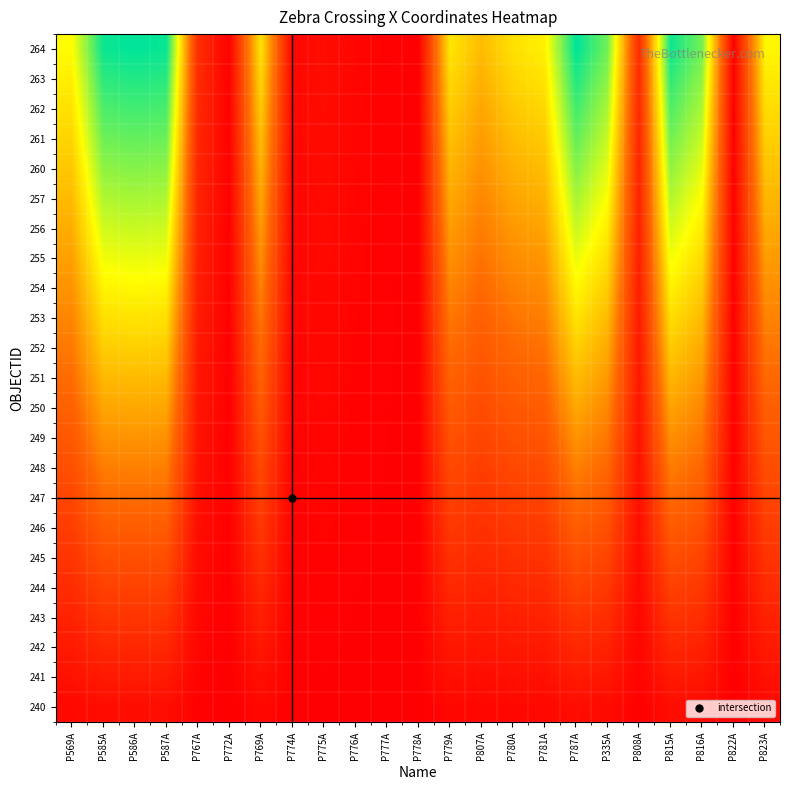

Reading left to right, list all the values displayed in this chart.

240: P569A=0.0	P585A=0.0	P586A=0.0	P587A=0.0	P767A=0.0	P772A=0.0	P769A=0.0	P774A=0.0	P775A=0.0	P776A=0.0	P777A=0.0	P778A=0.0	P779A=0.0	P807A=0.0	P780A=0.0	P781A=0.0	P787A=0.0	P335A=0.0	P808A=0.0	P815A=0.0	P816A=0.0	P822A=0.0	P823A=0.0
241: P569A=0.1	P585A=0.1	P586A=0.1	P587A=0.1	P767A=0.0	P772A=0.0	P769A=0.1	P774A=0.0	P775A=0.0	P776A=0.0	P777A=0.0	P778A=0.0	P779A=0.1	P807A=0.0	P780A=0.1	P781A=0.1	P787A=0.1	P335A=0.1	P808A=0.0	P815A=0.1	P816A=0.1	P822A=0.0	P823A=0.1
242: P569A=0.1	P585A=0.1	P586A=0.1	P587A=0.1	P767A=0.0	P772A=0.0	P769A=0.1	P774A=0.0	P775A=0.0	P776A=0.0	P777A=0.0	P778A=0.0	P779A=0.1	P807A=0.1	P780A=0.1	P781A=0.1	P787A=0.1	P335A=0.1	P808A=0.0	P815A=0.1	P816A=0.1	P822A=0.0	P823A=0.1
243: P569A=0.1	P585A=0.2	P586A=0.2	P587A=0.2	P767A=0.0	P772A=0.0	P769A=0.1	P774A=0.0	P775A=0.0	P776A=0.0	P777A=0.0	P778A=0.0	P779A=0.1	P807A=0.1	P780A=0.1	P781A=0.1	P787A=0.2	P335A=0.1	P808A=0.0	P815A=0.2	P816A=0.1	P822A=0.0	P823A=0.1
244: P569A=0.1	P585A=0.2	P586A=0.2	P587A=0.2	P767A=0.0	P772A=0.0	P769A=0.1	P774A=0.0	P775A=0.0	P776A=0.0	P777A=0.0	P778A=0.0	P779A=0.1	P807A=0.1	P780A=0.1	P781A=0.1	P787A=0.2	P335A=0.2	P808A=0.0	P815A=0.2	P816A=0.2	P822A=0.0	P823A=0.1
245: P569A=0.2	P585A=0.3	P586A=0.3	P587A=0.3	P767A=0.0	P772A=0.0	P769A=0.2	P774A=0.0	P775A=0.0	P776A=0.0	P777A=0.0	P778A=0.0	P779A=0.2	P807A=0.1	P780A=0.2	P781A=0.2	P787A=0.3	P335A=0.2	P808A=0.0	P815A=0.3	P816A=0.2	P822A=0.0	P823A=0.2
246: P569A=0.2	P585A=0.3	P586A=0.3	P587A=0.3	P767A=0.0	P772A=0.0	P769A=0.2	P774A=0.0	P775A=0.0	P776A=0.0	P777A=0.0	P778A=0.0	P779A=0.2	P807A=0.2	P780A=0.2	P781A=0.2	P787A=0.3	P335A=0.3	P808A=0.0	P815A=0.3	P816A=0.3	P822A=0.0	P823A=0.2
247: P569A=0.2	P585A=0.3	P586A=0.3	P587A=0.3	P767A=0.1	P772A=0.0	P769A=0.2	P774A=0.0	P775A=0.0	P776A=0.0	P777A=0.0	P778A=0.0	P779A=0.2	P807A=0.2	P780A=0.2	P781A=0.2	P787A=0.3	P335A=0.3	P808A=0.1	P815A=0.3	P816A=0.3	P822A=0.0	P823A=0.2
248: P569A=0.3	P585A=0.4	P586A=0.4	P587A=0.4	P767A=0.1	P772A=0.0	P769A=0.2	P774A=0.0	P775A=0.0	P776A=0.0	P777A=0.0	P778A=0.0	P779A=0.2	P807A=0.2	P780A=0.2	P781A=0.2	P787A=0.4	P335A=0.3	P808A=0.1	P815A=0.4	P816A=0.3	P822A=0.0	P823A=0.3
249: P569A=0.3	P585A=0.4	P586A=0.4	P587A=0.4	P767A=0.1	P772A=0.0	P769A=0.3	P774A=0.0	P775A=0.0	P776A=0.0	P777A=0.0	P778A=0.0	P779A=0.3	P807A=0.2	P780A=0.3	P781A=0.3	P787A=0.4	P335A=0.4	P808A=0.1	P815A=0.4	P816A=0.4	P822A=0.0	P823A=0.3
250: P569A=0.3	P585A=0.5	P586A=0.5	P587A=0.5	P767A=0.1	P772A=0.0	P769A=0.3	P774A=0.0	P775A=0.0	P776A=0.0	P777A=0.0	P778A=0.0	P779A=0.3	P807A=0.2	P780A=0.3	P781A=0.3	P787A=0.5	P335A=0.4	P808A=0.1	P815A=0.5	P816A=0.4	P822A=0.0	P823A=0.3
251: P569A=0.3	P585A=0.5	P586A=0.5	P587A=0.5	P767A=0.1	P772A=0.0	P769A=0.3	P774A=0.0	P775A=0.0	P776A=0.0	P777A=0.0	P778A=0.0	P779A=0.3	P807A=0.3	P780A=0.3	P781A=0.3	P787A=0.5	P335A=0.4	P808A=0.1	P815A=0.5	P816A=0.4	P822A=0.0	P823A=0.3
252: P569A=0.4	P585A=0.6	P586A=0.6	P587A=0.6	P767A=0.1	P772A=0.0	P769A=0.3	P774A=0.0	P775A=0.0	P776A=0.0	P777A=0.0	P778A=0.0	P779A=0.3	P807A=0.3	P780A=0.3	P781A=0.4	P787A=0.6	P335A=0.5	P808A=0.1	P815A=0.6	P816A=0.5	P822A=0.0	P823A=0.4
253: P569A=0.4	P585A=0.6	P586A=0.6	P587A=0.6	P767A=0.1	P772A=0.0	P769A=0.4	P774A=0.0	P775A=0.0	P776A=0.0	P777A=0.0	P778A=0.0	P779A=0.4	P807A=0.3	P780A=0.4	P781A=0.4	P787A=0.6	P335A=0.5	P808A=0.1	P815A=0.6	P816A=0.5	P822A=0.0	P823A=0.4
254: P569A=0.4	P585A=0.6	P586A=0.7	P587A=0.6	P767A=0.1	P772A=0.0	P769A=0.4	P774A=0.0	P775A=0.0	P776A=0.0	P777A=0.0	P778A=0.0	P779A=0.4	P807A=0.3	P780A=0.4	P781A=0.4	P787A=0.7	P335A=0.6	P808A=0.1	P815A=0.6	P816A=0.6	P822A=0.0	P823A=0.4
255: P569A=0.5	P585A=0.7	P586A=0.7	P587A=0.7	P767A=0.1	P772A=0.0	P769A=0.4	P774A=0.0	P775A=0.0	P776A=0.0	P777A=0.0	P778A=0.0	P779A=0.4	P807A=0.4	P780A=0.4	P781A=0.4	P787A=0.7	P335A=0.6	P808A=0.1	P815A=0.7	P816A=0.6	P822A=0.0	P823A=0.5
256: P569A=0.5	P585A=0.7	P586A=0.7	P587A=0.7	P767A=0.1	P772A=0.0	P769A=0.5	P774A=0.0	P775A=0.0	P776A=0.0	P777A=0.0	P778A=0.0	P779A=0.5	P807A=0.4	P780A=0.4	P781A=0.5	P787A=0.7	P335A=0.6	P808A=0.1	P815A=0.7	P816A=0.6	P822A=0.0	P823A=0.5
257: P569A=0.5	P585A=0.8	P586A=0.8	P587A=0.8	P767A=0.1	P772A=0.0	P769A=0.5	P774A=0.0	P775A=0.0	P776A=0.0	P777A=0.0	P778A=0.0	P779A=0.5	P807A=0.4	P780A=0.5	P781A=0.5	P787A=0.8	P335A=0.7	P808A=0.1	P815A=0.8	P816A=0.7	P822A=0.0	P823A=0.5
260: P569A=0.5	P585A=0.8	P586A=0.8	P587A=0.8	P767A=0.1	P772A=0.0	P769A=0.5	P774A=0.0	P775A=0.0	P776A=0.0	P777A=0.0	P778A=0.0	P779A=0.5	P807A=0.4	P780A=0.5	P781A=0.5	P787A=0.8	P335A=0.7	P808A=0.1	P815A=0.8	P816A=0.7	P822A=0.0	P823A=0.5
261: P569A=0.6	P585A=0.9	P586A=0.9	P587A=0.9	P767A=0.1	P772A=0.0	P769A=0.5	P774A=0.0	P775A=0.0	P776A=0.0	P777A=0.0	P778A=0.0	P779A=0.5	P807A=0.5	P780A=0.5	P781A=0.6	P787A=0.9	P335A=0.7	P808A=0.1	P815A=0.9	P816A=0.7	P822A=0.0	P823A=0.6
262: P569A=0.6	P585A=0.9	P586A=0.9	P587A=0.9	P767A=0.1	P772A=0.0	P769A=0.6	P774A=0.0	P775A=0.0	P776A=0.0	P777A=0.0	P778A=0.0	P779A=0.6	P807A=0.5	P780A=0.5	P781A=0.6	P787A=0.9	P335A=0.8	P808A=0.1	P815A=0.9	P816A=0.8	P822A=0.0	P823A=0.6
263: P569A=0.6	P585A=0.9	P586A=1.0	P587A=0.9	P767A=0.1	P772A=0.0	P769A=0.6	P774A=0.0	P775A=0.0	P776A=0.0	P777A=0.0	P778A=0.0	P779A=0.6	P807A=0.5	P780A=0.6	P781A=0.6	P787A=1.0	P335A=0.8	P808A=0.1	P815A=0.9	P816A=0.8	P822A=0.0	P823A=0.6
264: P569A=0.7	P585A=1.0	P586A=1.0	P587A=1.0	P767A=0.2	P772A=0.0	P769A=0.6	P774A=0.0	P775A=0.0	P776A=0.0	P777A=0.0	P778A=0.0	P779A=0.6	P807A=0.5	P780A=0.6	P781A=0.6	P787A=1.0	P335A=0.9	P808A=0.1	P815A=1.0	P816A=0.8	P822A=0.0	P823A=0.6